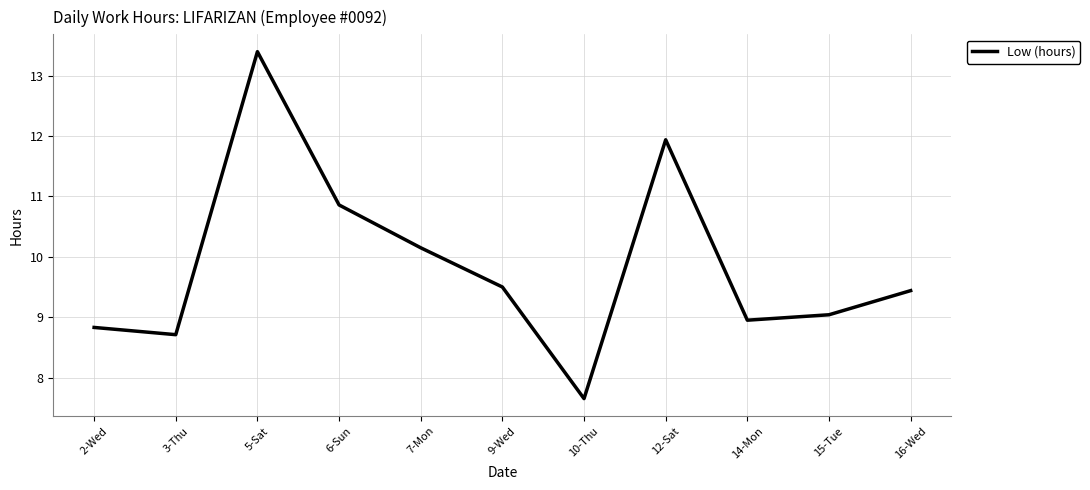

What value does the data have at 9-Wed?

9.5